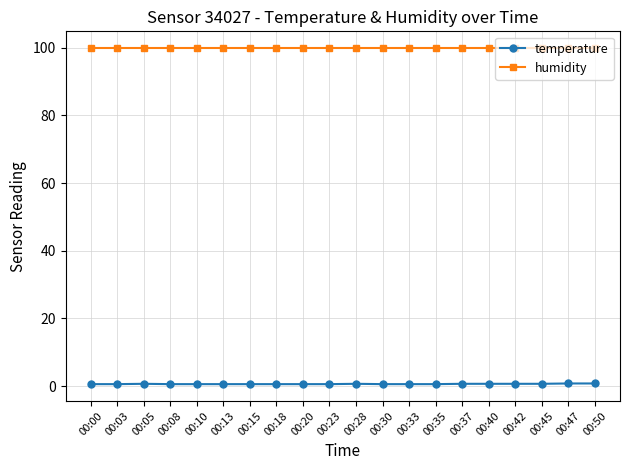

What is the minimum value for temperature?

0.6